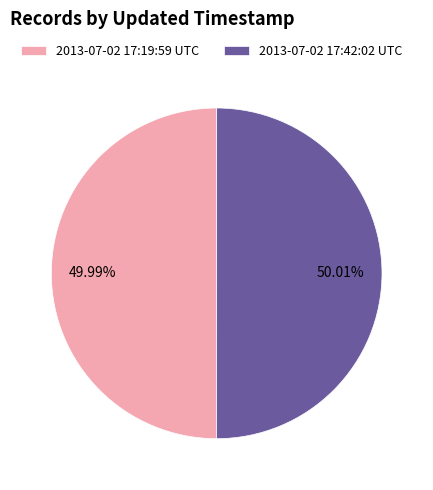

Combined, do 2013-07-02 17:19:59 UTC and 2013-07-02 17:42:02 UTC account for over 50%?

Yes